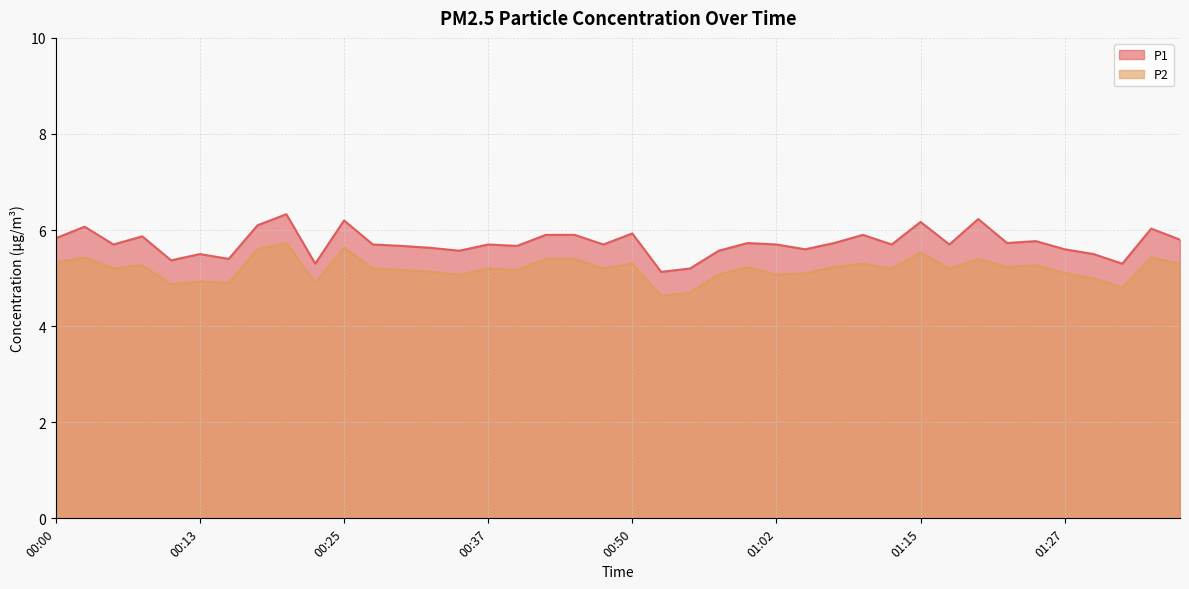

Reading left to right, what are all the values shown in this chart?

P1: 5.8	6.1	5.7	5.9	5.4	5.5	5.4	6.1	6.3	5.3	6.2	5.7	5.7	5.6	5.6	5.7	5.7	5.9	5.9	5.7	5.9	5.1	5.2	5.6	5.7	5.7	5.6	5.7	5.9	5.7	6.2	5.7	6.2	5.7	5.8	5.6	5.5	5.3	6.0	5.8
P2: 5.3	5.4	5.2	5.3	4.9	4.9	4.9	5.6	5.7	4.9	5.6	5.2	5.2	5.1	5.1	5.2	5.2	5.4	5.4	5.2	5.3	4.6	4.7	5.1	5.2	5.1	5.1	5.2	5.3	5.2	5.5	5.2	5.4	5.2	5.3	5.1	5.0	4.8	5.4	5.3